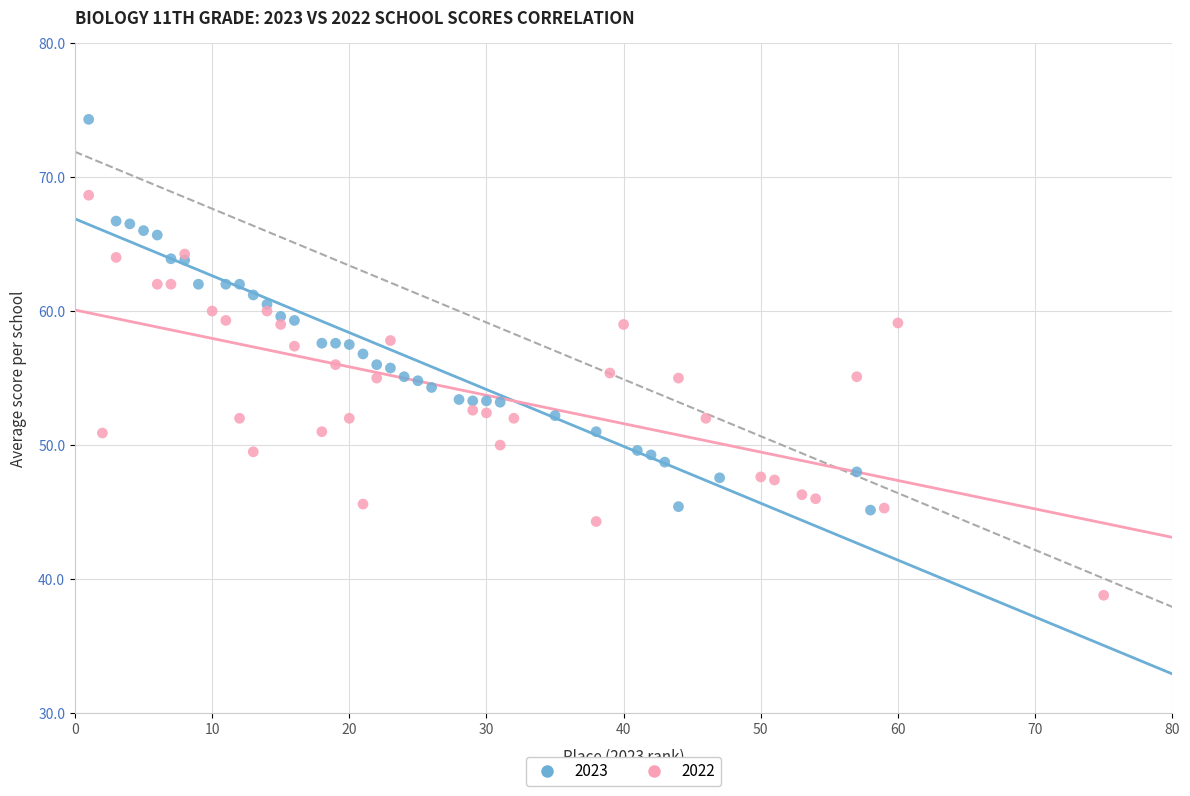

Which series contains the lowest Y value?

2022